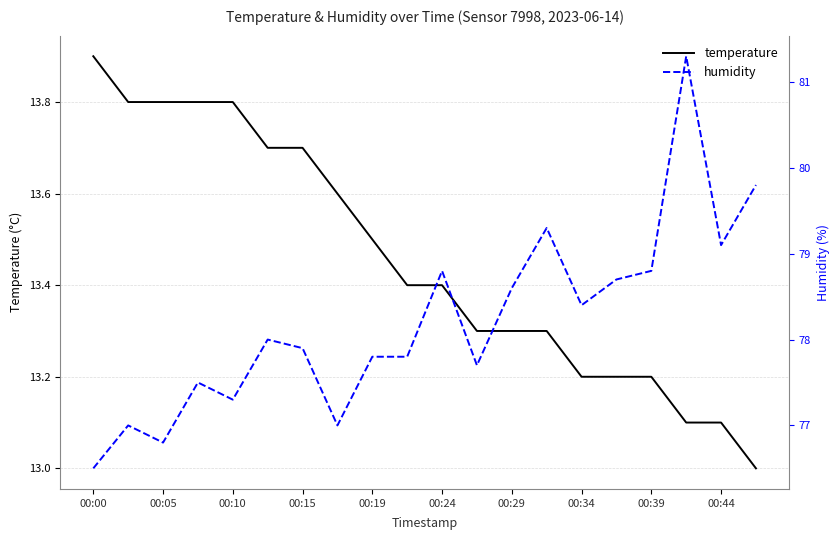

At how many categories does at least one series exceed 33?

20